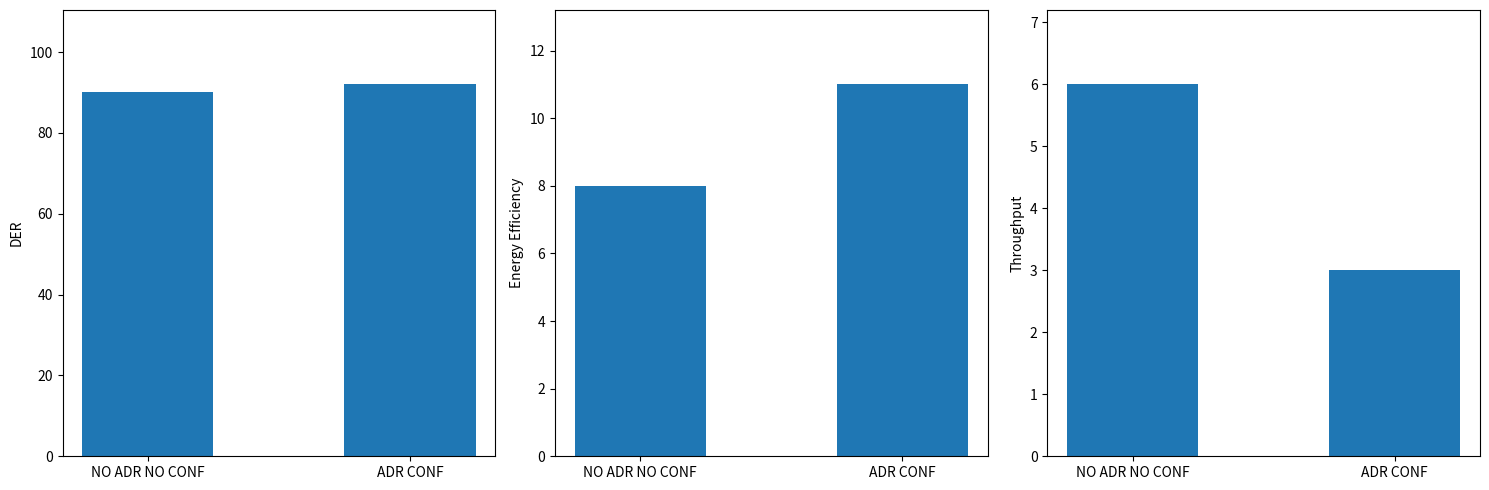

At which category is the sum across all series the highest?

ADR CONF